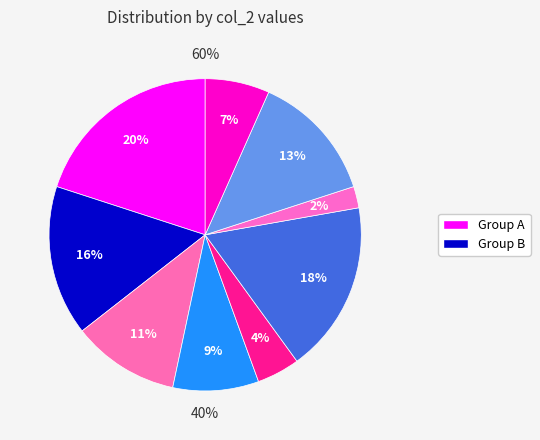

Count the number of slices in the pie.

9